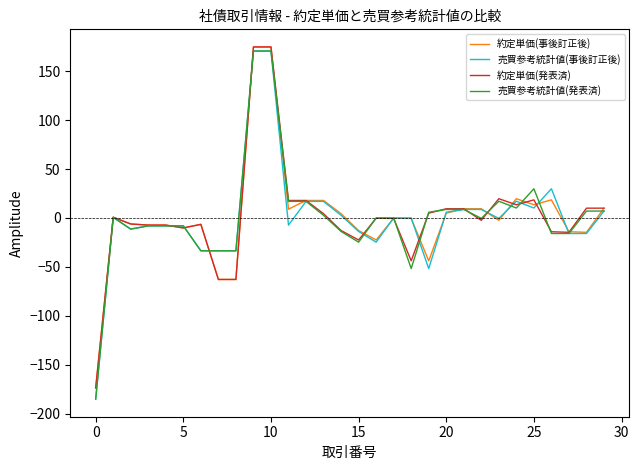

What is the greatest value displayed?

174.9